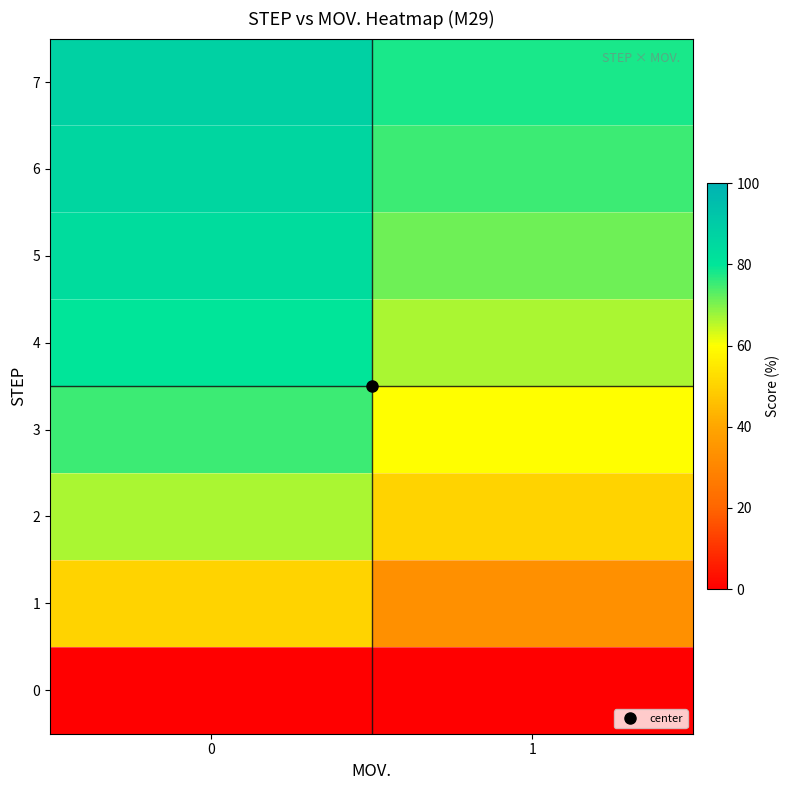

Which series has the largest total across all categories?

7